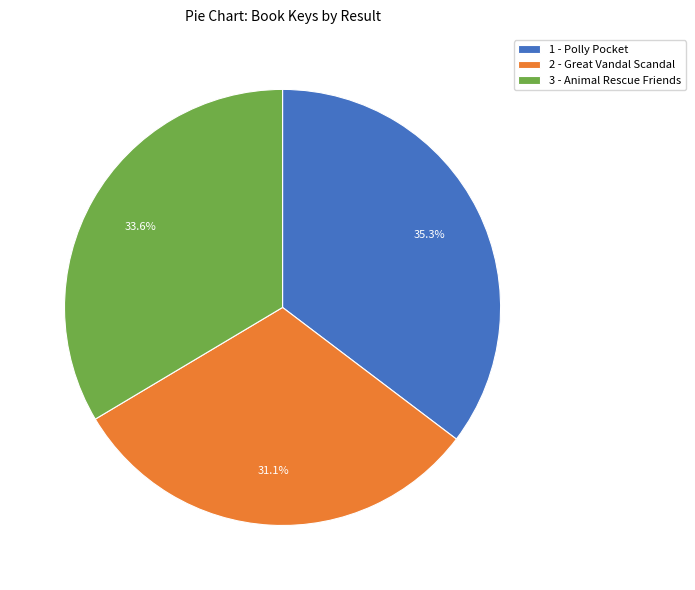

What percentage is the 1 - Polly Pocket slice, to the nearest percent?

35%